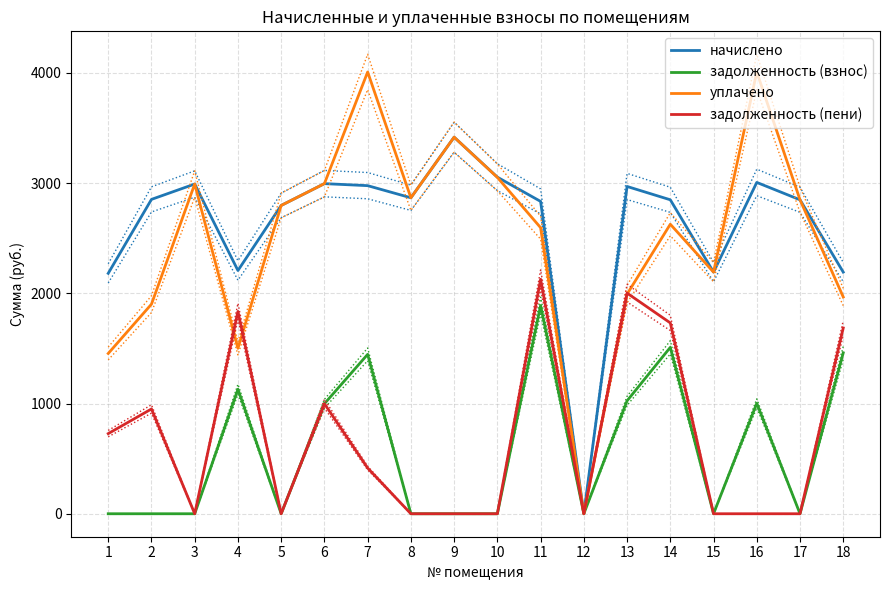

What is the value of the задолженность (пени) point at the 13th from the left?

2001.8